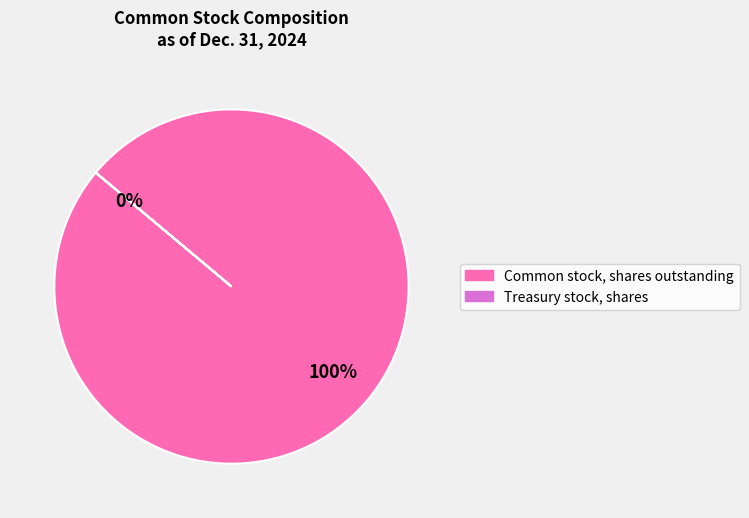

Is it true that Common stock, shares outstanding is 93% of the pie?

False